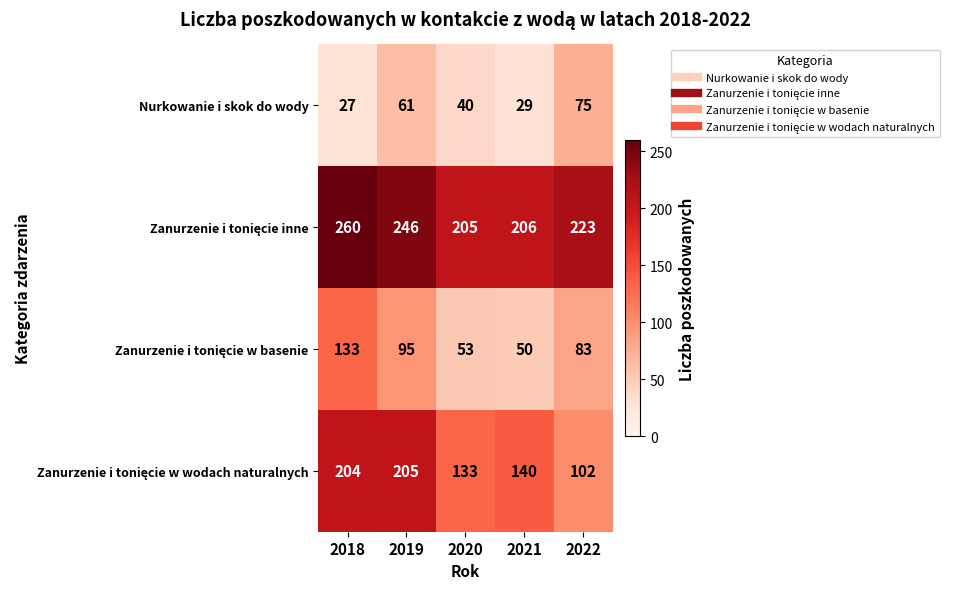

Rank the categories by Nurkowanie i skok do wody value from lowest to highest.

2018, 2021, 2020, 2019, 2022